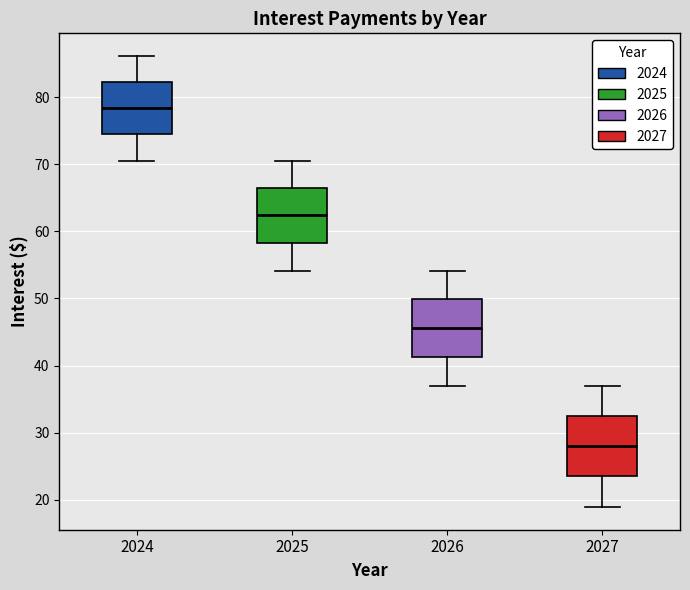

Where does the upper whisker of the box at x = 2027 end on the y-axis? The values are not printed on the chart, so give them approximately, as read against the axis.

37